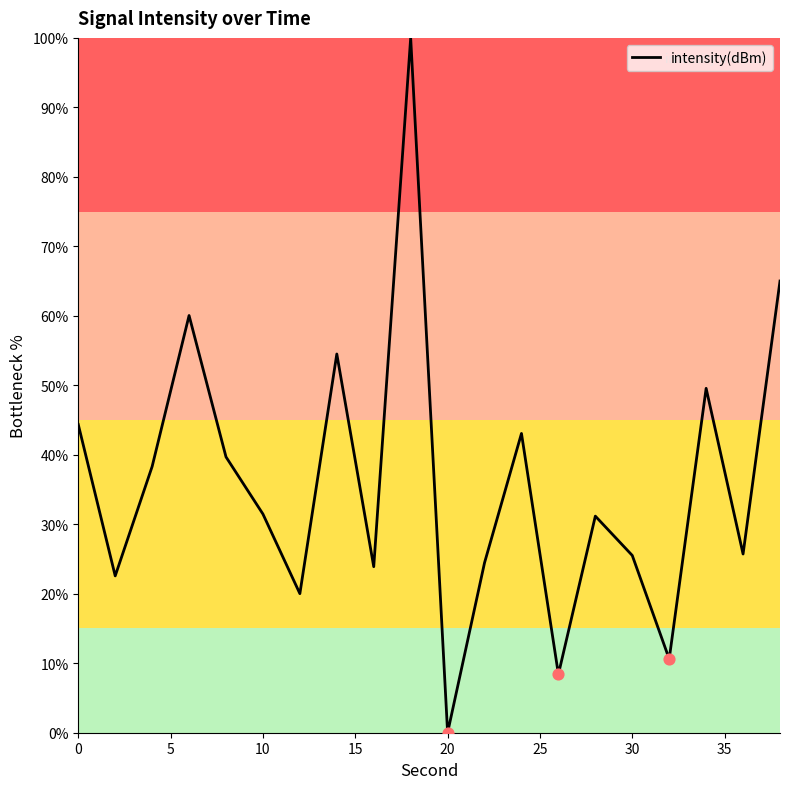

What is the maximum value shown in the chart?

100.0